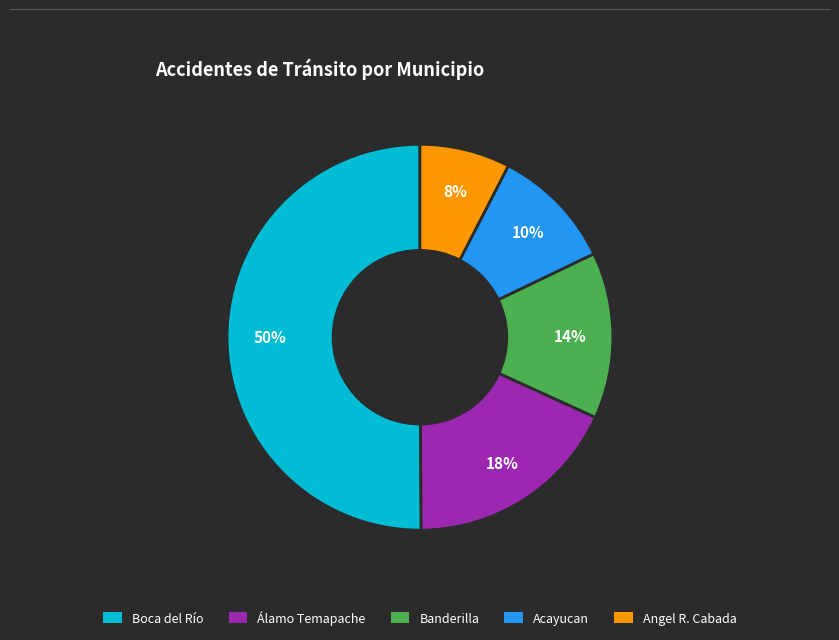

Rank the categories by value from lowest to highest.

Angel R. Cabada, Acayucan, Banderilla, Álamo Temapache, Boca del Río